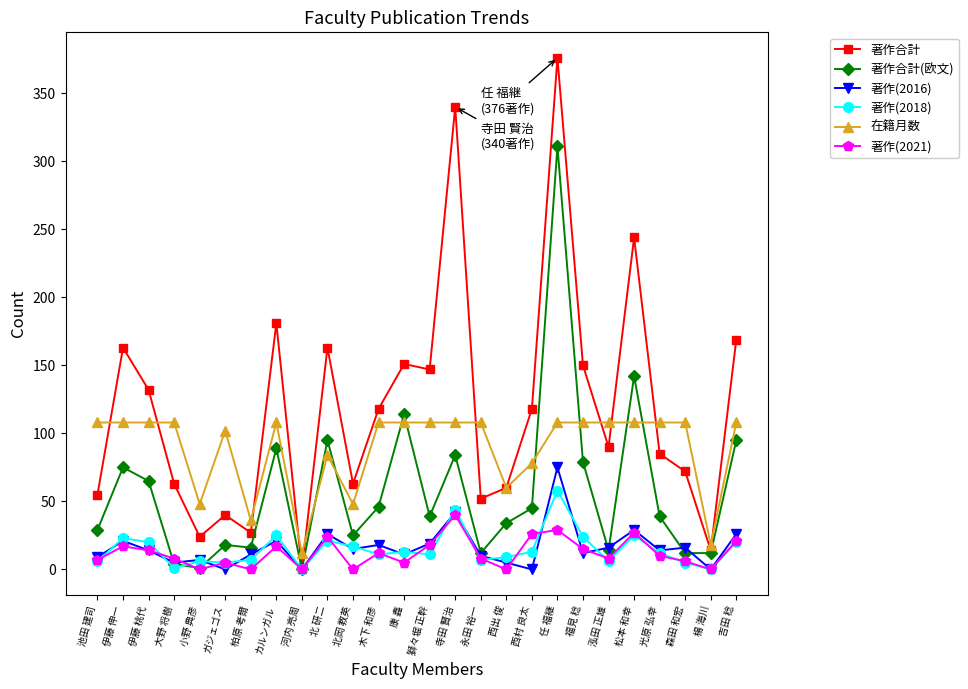

Rank the series by their maximum value, from highest to lowest.

著作合計, 著作合計(欧文), 在籍月数, 著作(2016), 著作(2018), 著作(2021)